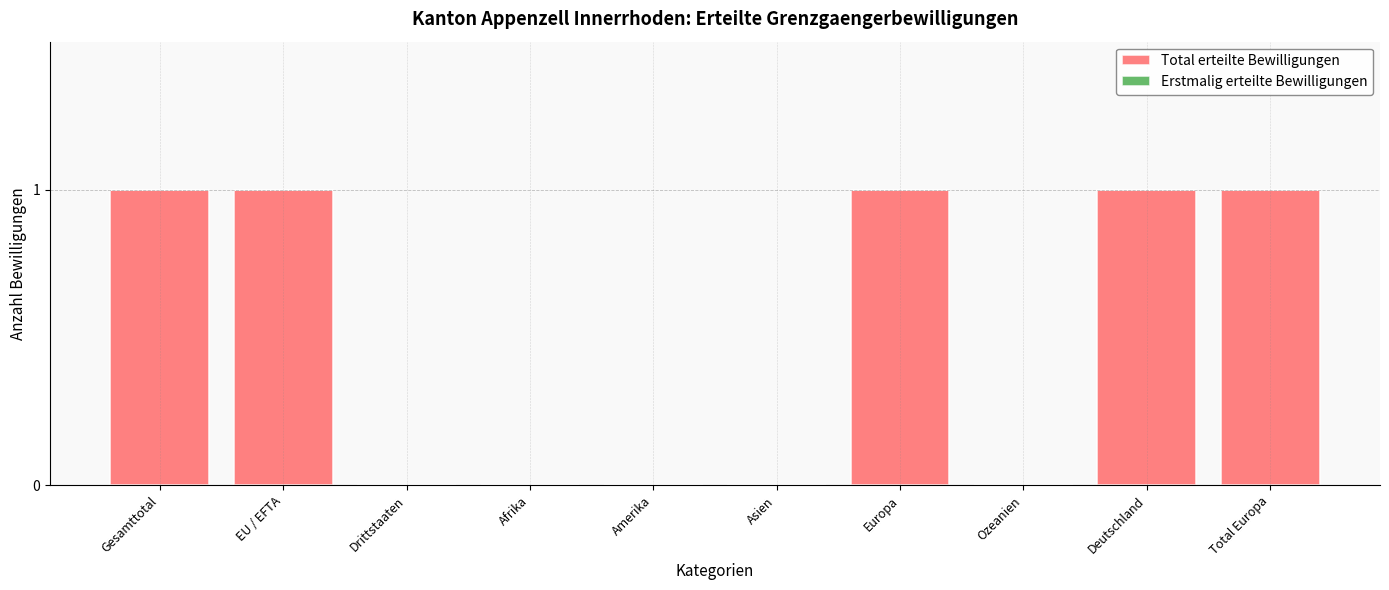

Between Gesamttotal and Afrika, which is larger?

Gesamttotal